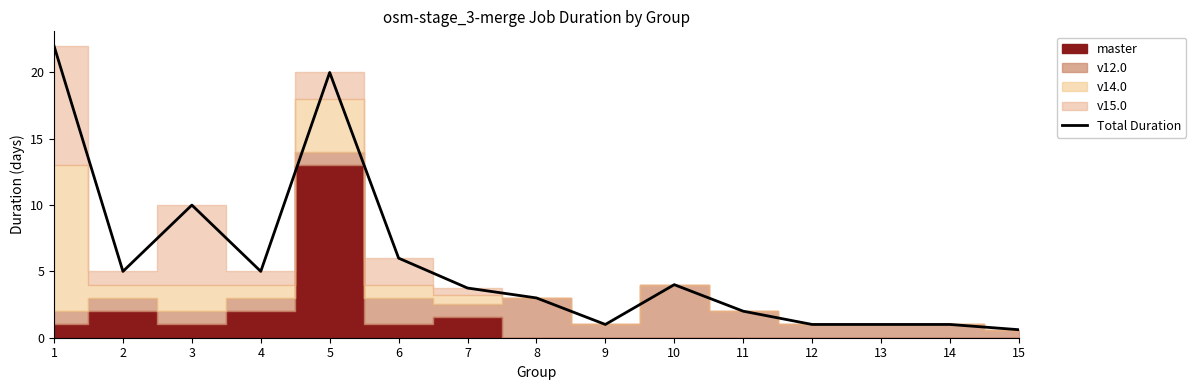

List the labels in order of value, largest first.

1, 5, 3, 6, 4, 2, 10, 7, 8, 11, 13, 14, 9, 12, 15